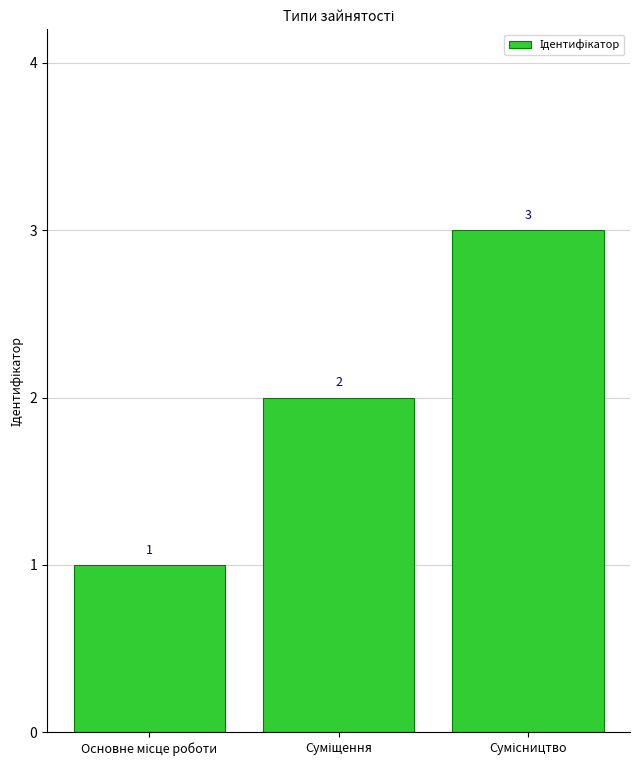

How many values are between 1 and 3?

3